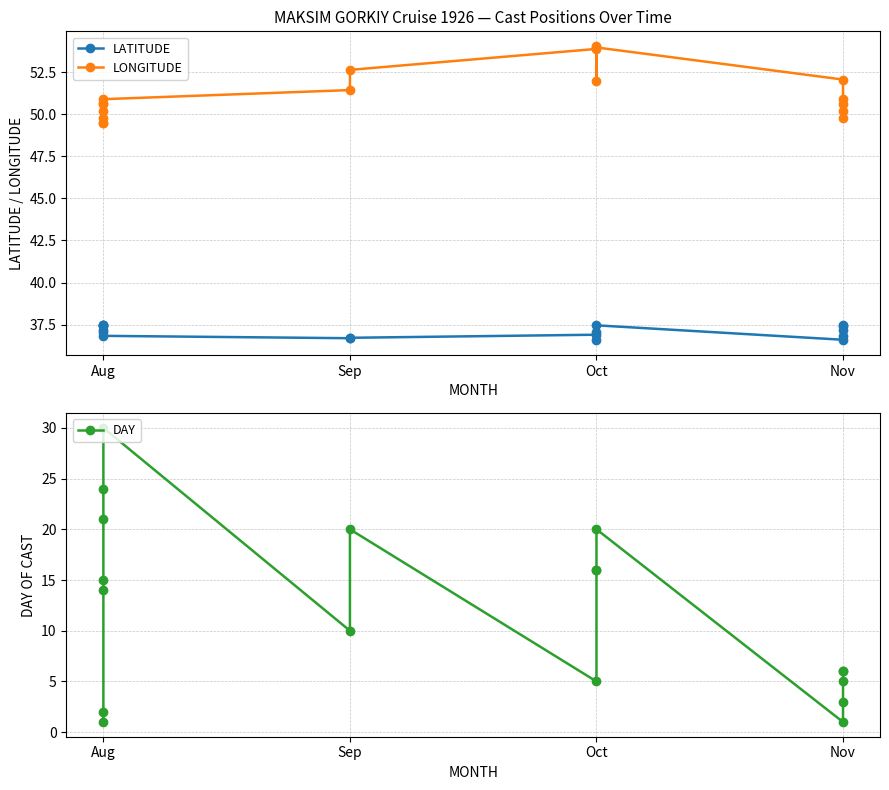

What is the sum of all LONGITUDE values?

922.7